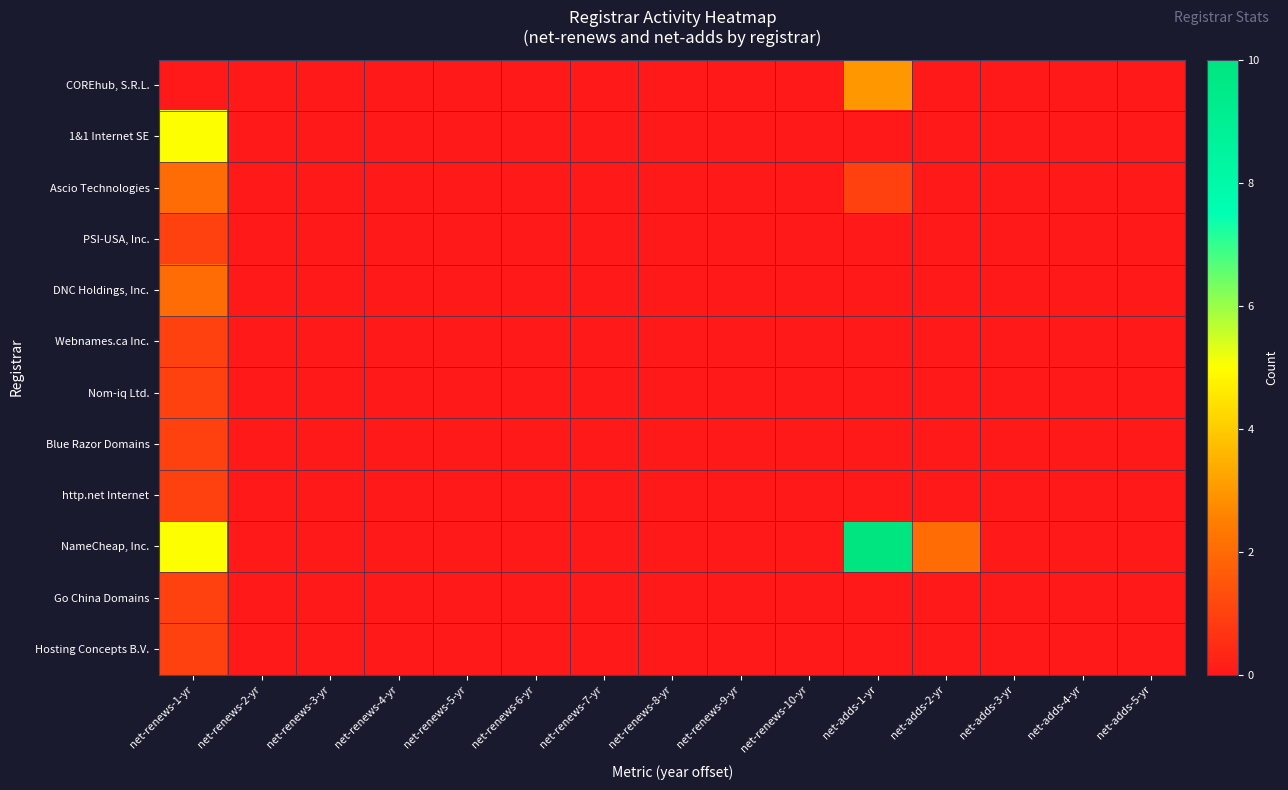

Which label corresponds to the smallest value in the chart?

net-renews-1-yr